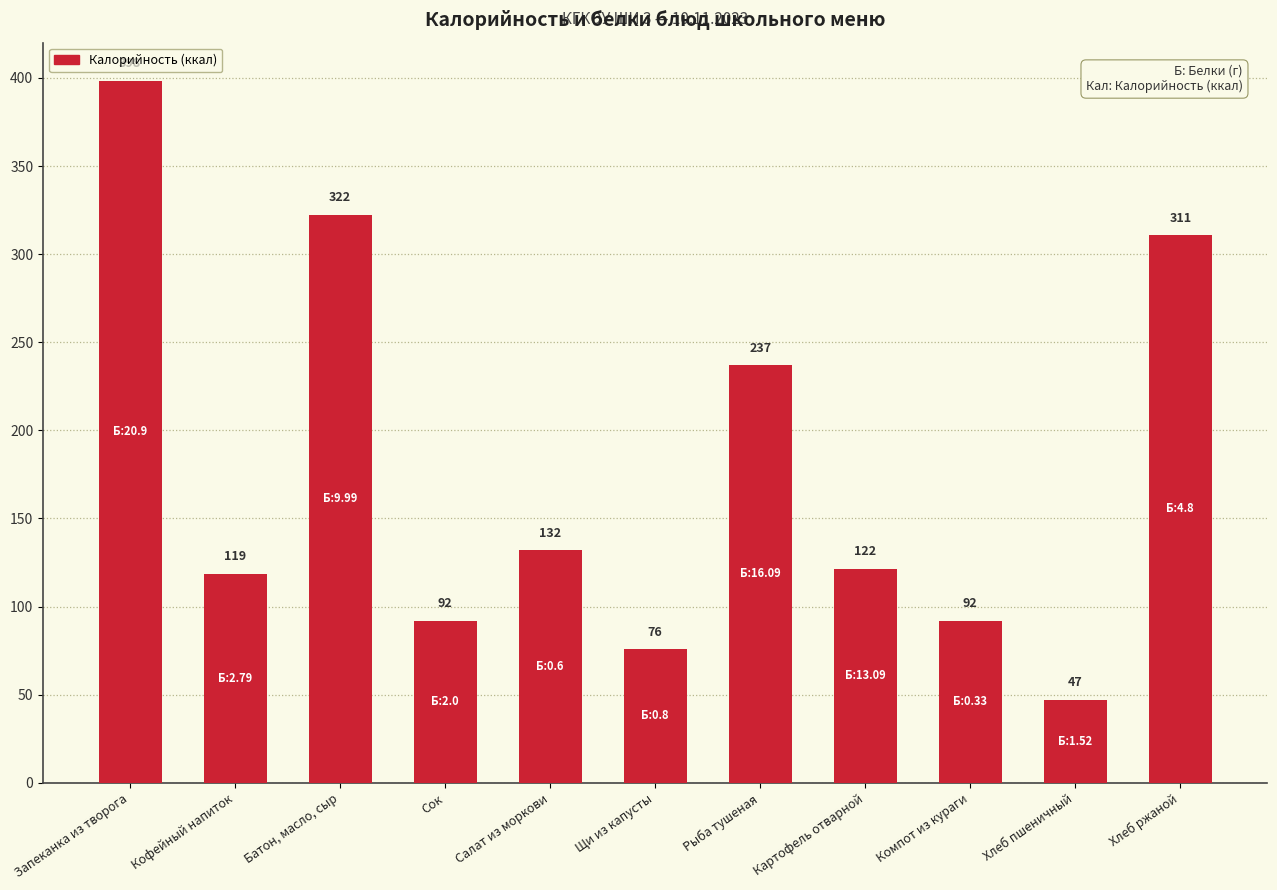

The value at Кофейный напиток is 118.7. True or false?

True